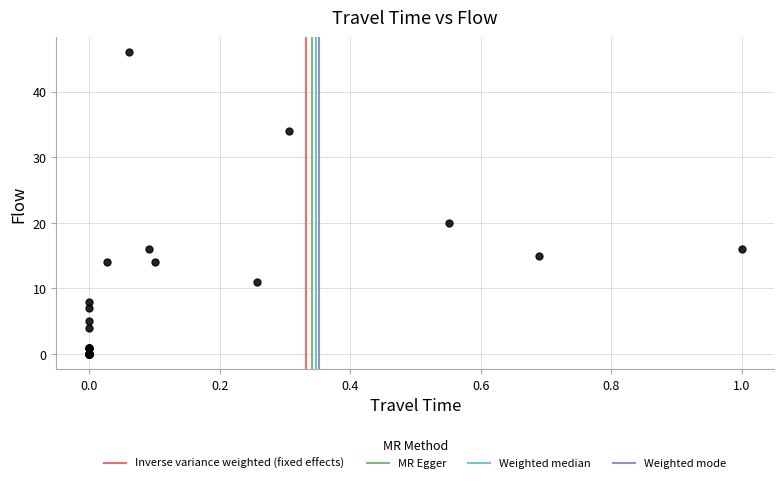

What Y value in the scatter plot is closest to 23?

20